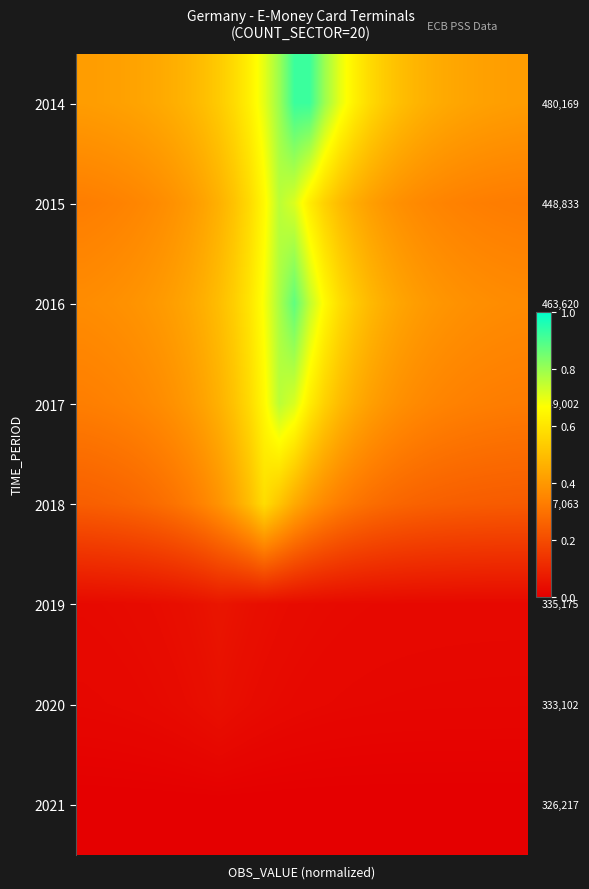

Count the number of categories in the chart.

30